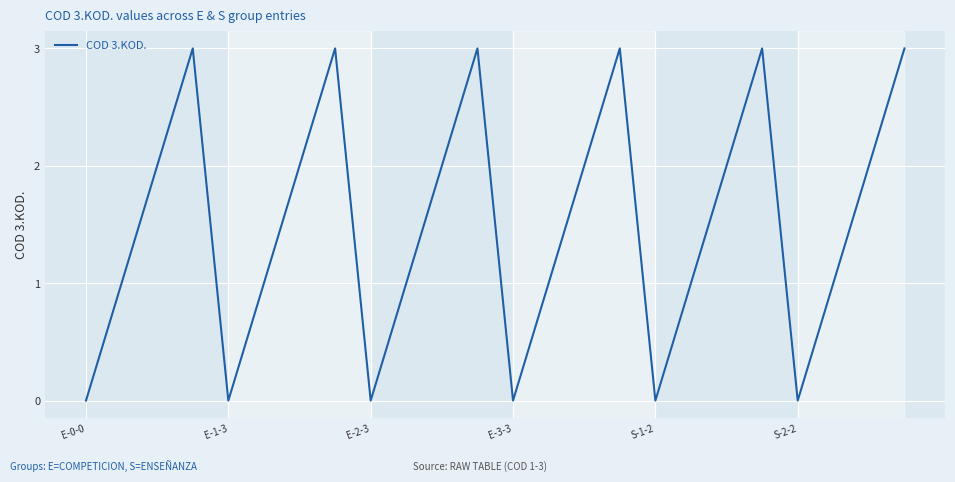

What is the greatest value displayed?

3